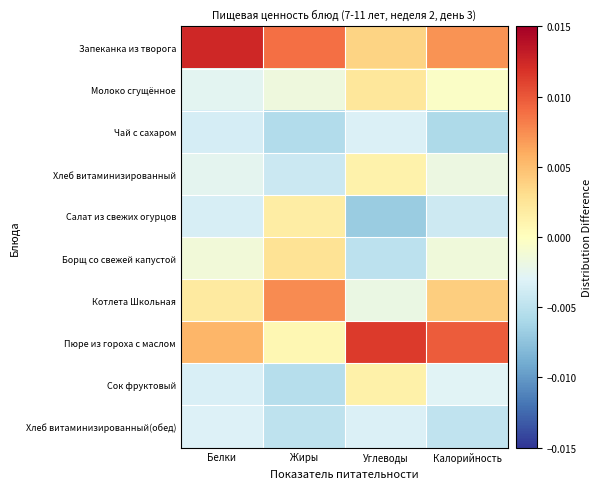

Reading left to right, list all the values displayed in this chart.

Запеканка из творога: Белки=0.0	Жиры=0.0	Углеводы=0.0	Калорийность=0.0
Молоко сгущённое: Белки=-0.0	Жиры=-0.0	Углеводы=0.0	Калорийность=-0.0
Чай с сахаром: Белки=-0.0	Жиры=-0.0	Углеводы=-0.0	Калорийность=-0.0
Хлеб витаминизированный: Белки=-0.0	Жиры=-0.0	Углеводы=0.0	Калорийность=-0.0
Салат из свежих огурцов: Белки=-0.0	Жиры=0.0	Углеводы=-0.0	Калорийность=-0.0
Борщ со свежей капустой: Белки=-0.0	Жиры=0.0	Углеводы=-0.0	Калорийность=-0.0
Котлета Школьная: Белки=0.0	Жиры=0.0	Углеводы=-0.0	Калорийность=0.0
Пюре из гороха с маслом: Белки=0.0	Жиры=0.0	Углеводы=0.0	Калорийность=0.0
Сок фруктовый: Белки=-0.0	Жиры=-0.0	Углеводы=0.0	Калорийность=-0.0
Хлеб витаминизированный(обед): Белки=-0.0	Жиры=-0.0	Углеводы=-0.0	Калорийность=-0.0